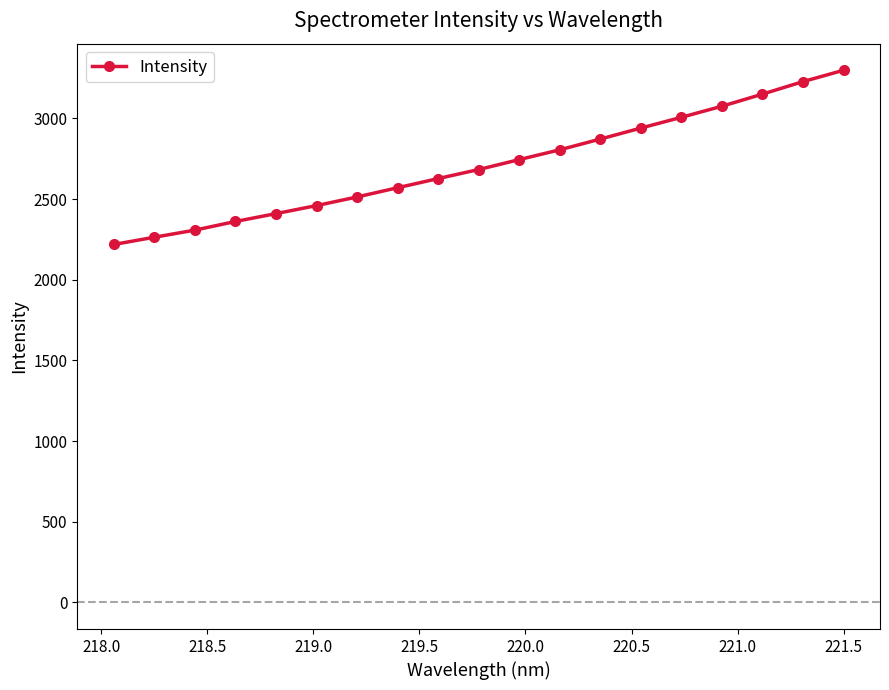

What is the difference between the maximum and minimum values?

1079.8